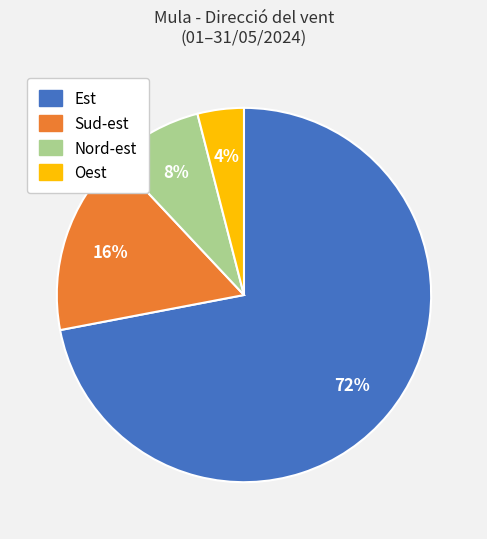

Which has a higher value, Est or Nord-est?

Est